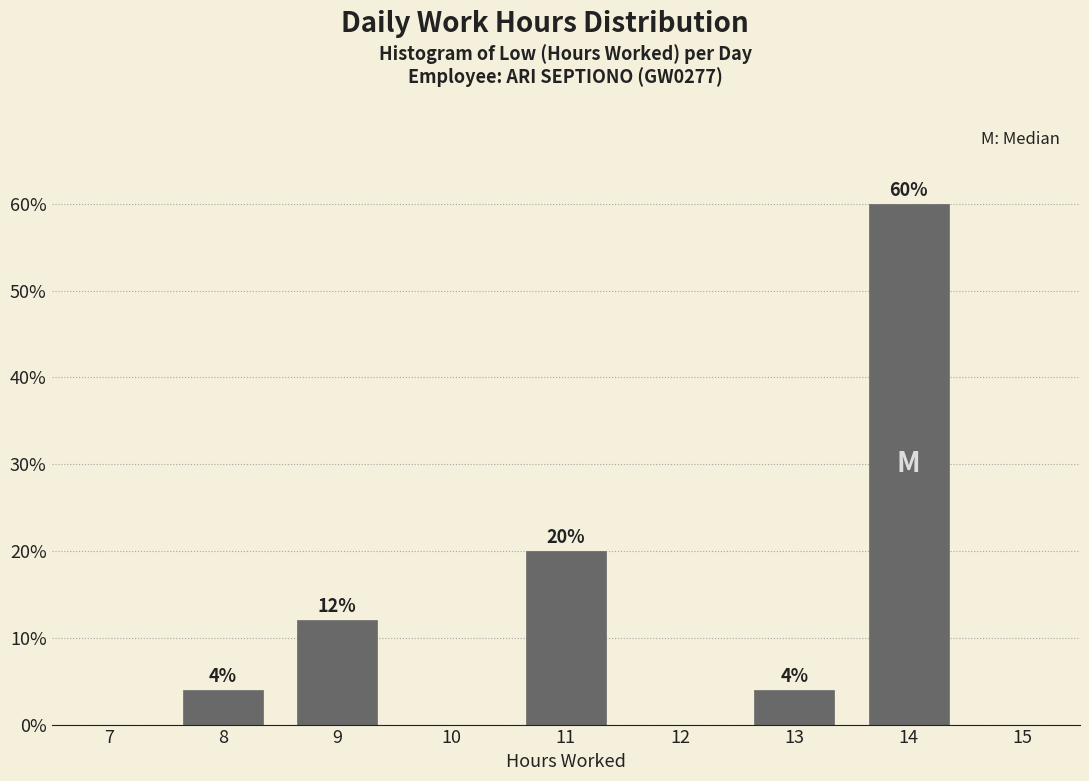

Reading right to left, what are all the values shown in this chart?

15=0	14=60	13=4	12=0	11=20	10=0	9=12	8=4	7=0